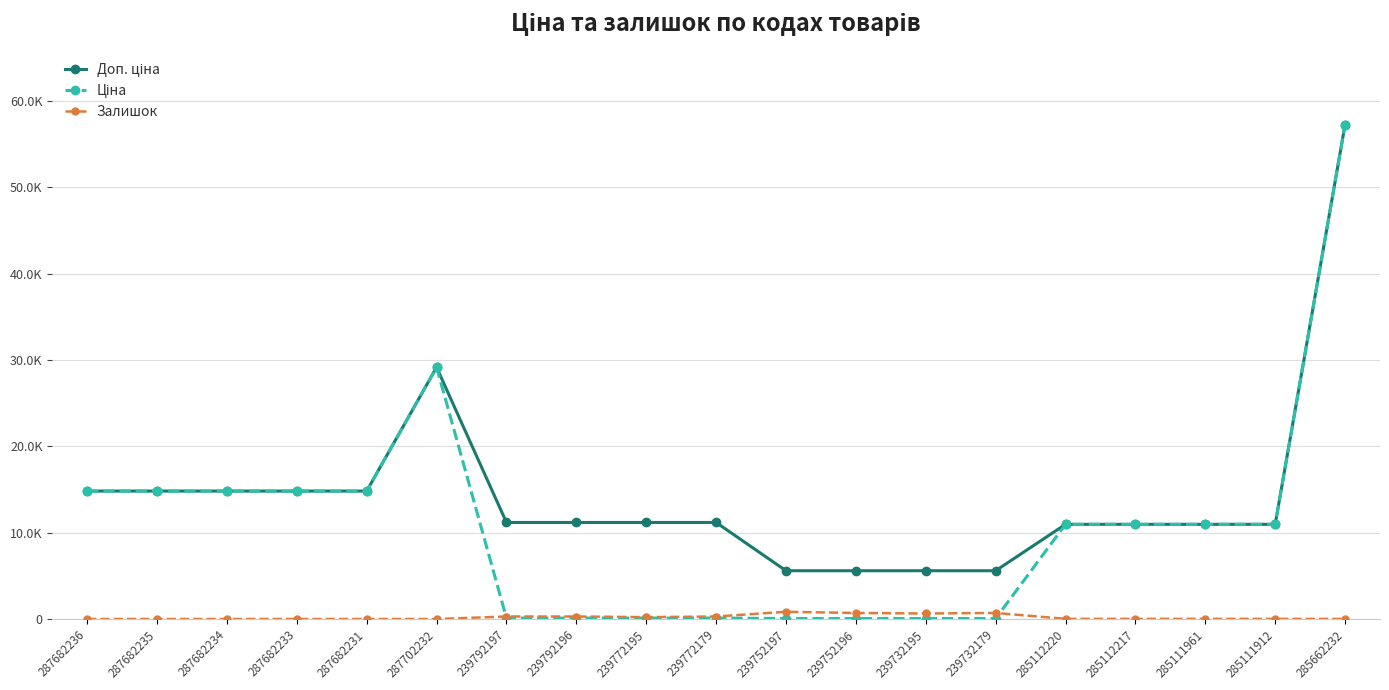

Does the chart have visible grid lines?

Yes